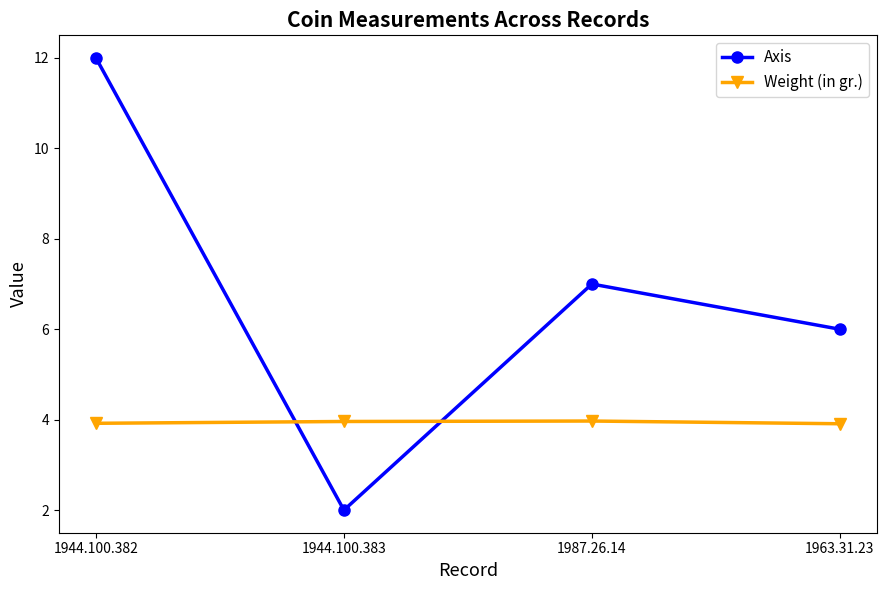

True or false: Weight (in gr.) has more than 0 points higher than both neighbors.

True